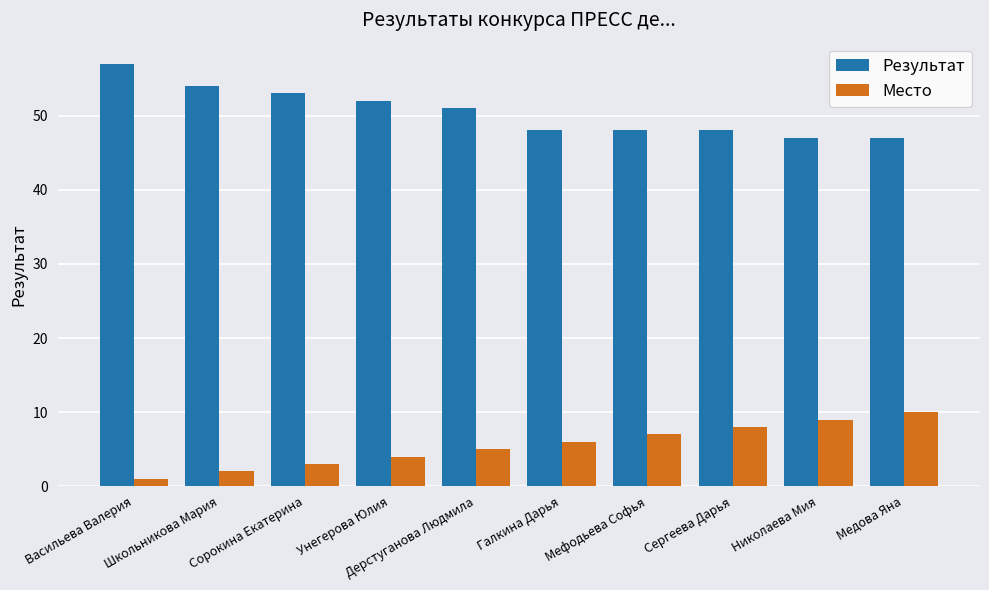

List the series in order of their overall mean, lowest first.

Место, Результат